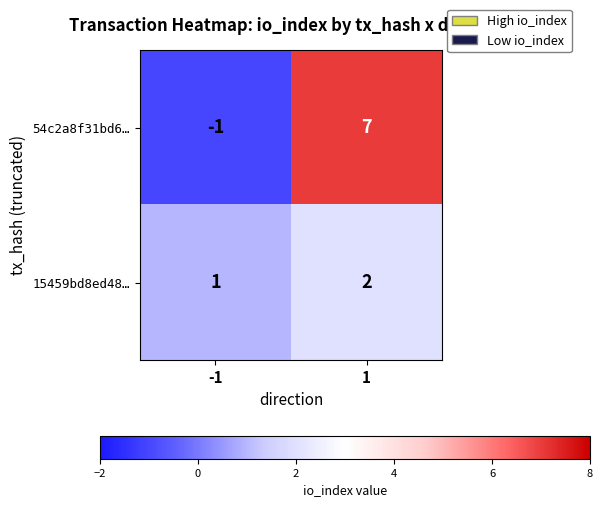

Reading left to right, transcribe all the data shown in this chart.

54c2a8f31bd6…: -1	7
15459bd8ed48…: 1	2